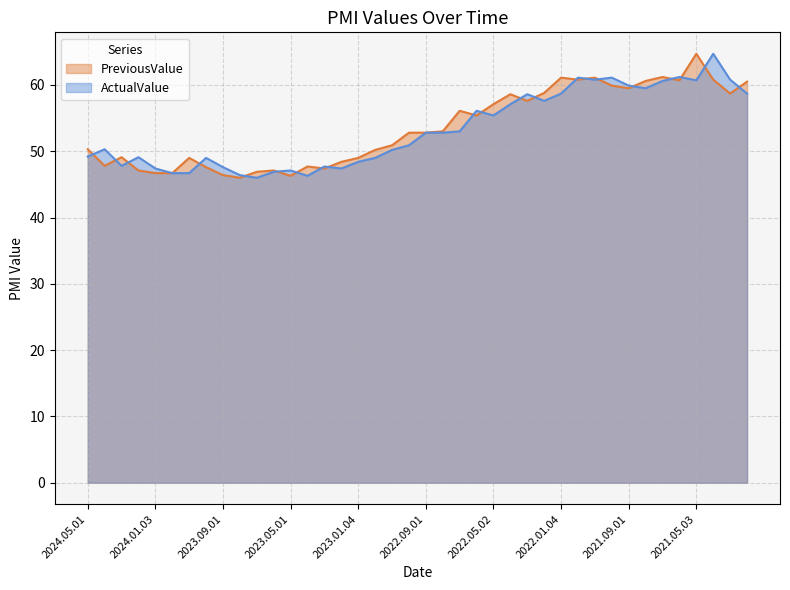

How many categories are shown in the chart?

40